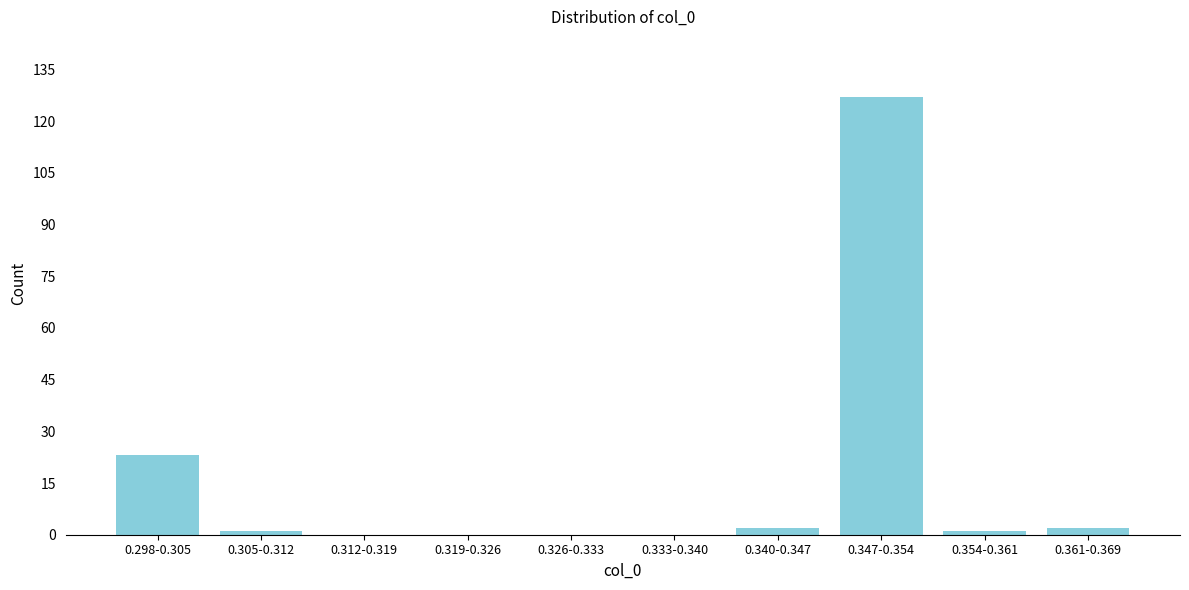

Reading left to right, what are all the values shown in this chart?

0.298-0.305=23	0.305-0.312=1	0.312-0.319=0	0.319-0.326=0	0.326-0.333=0	0.333-0.340=0	0.340-0.347=2	0.347-0.354=127	0.354-0.361=1	0.361-0.369=2